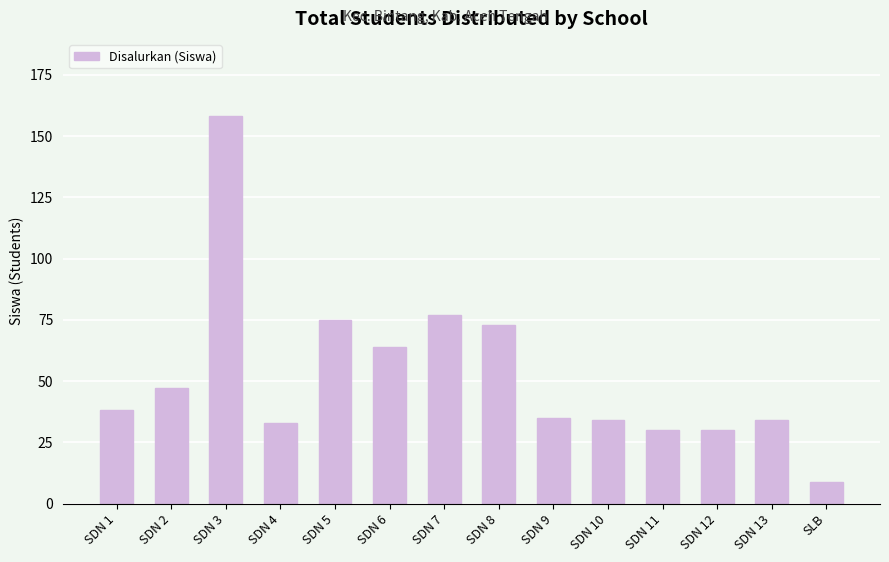

The chart shows a value of 38 at SDN 1. True or false?

True